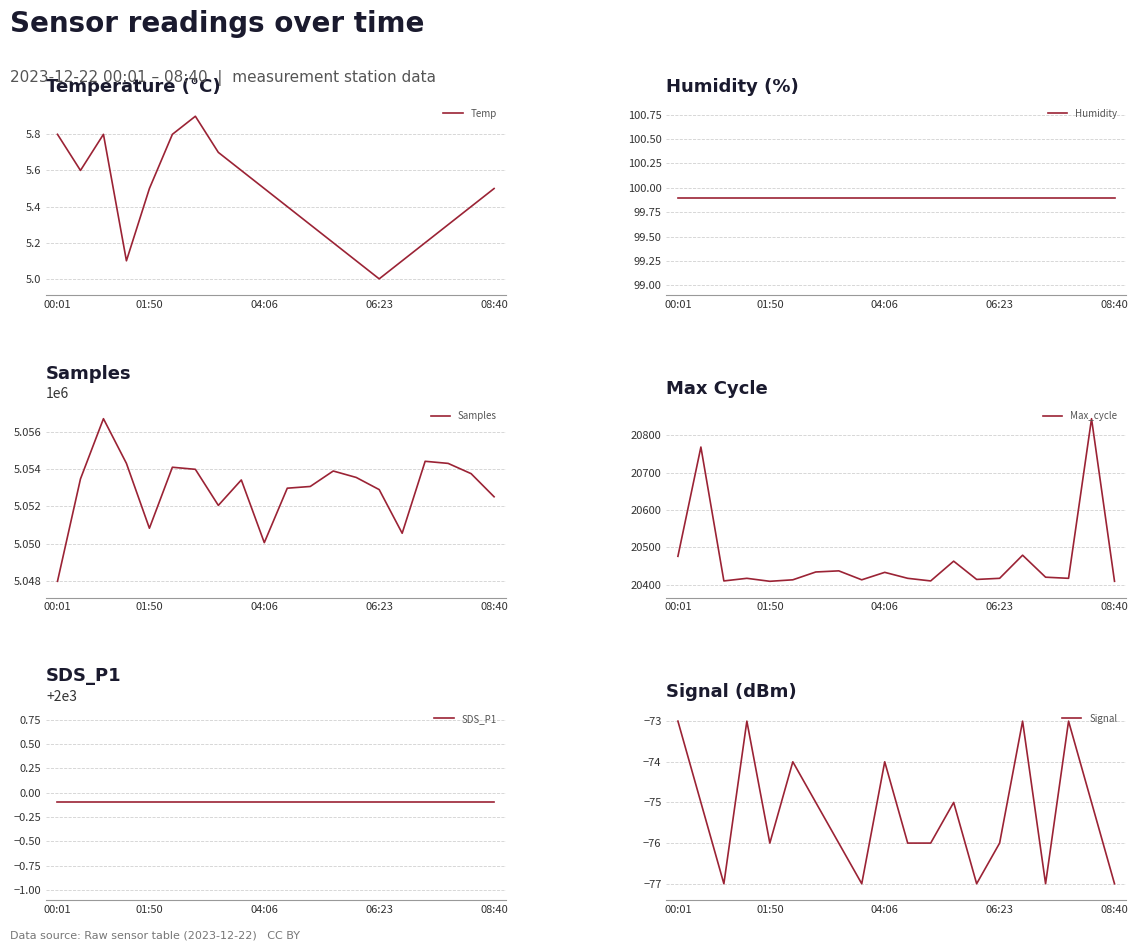

True or false: Humidity and Max_cycle cross at least once.

False